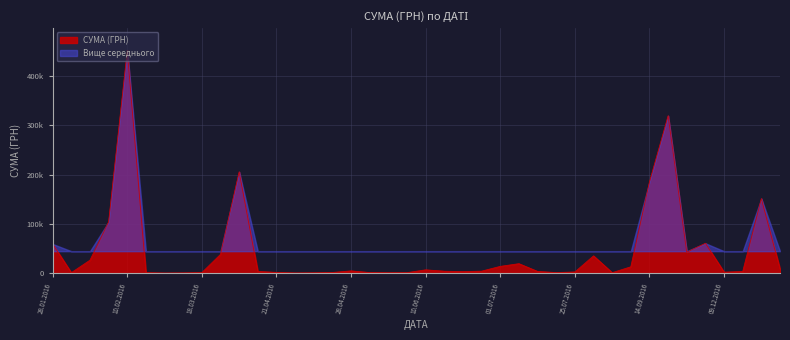

Count the number of values greater than 3973.

20